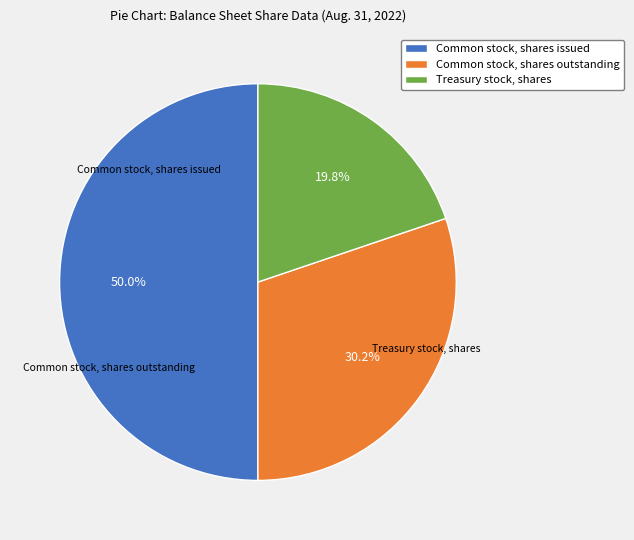

What is the largest slice in the pie chart?

Common stock, shares issued